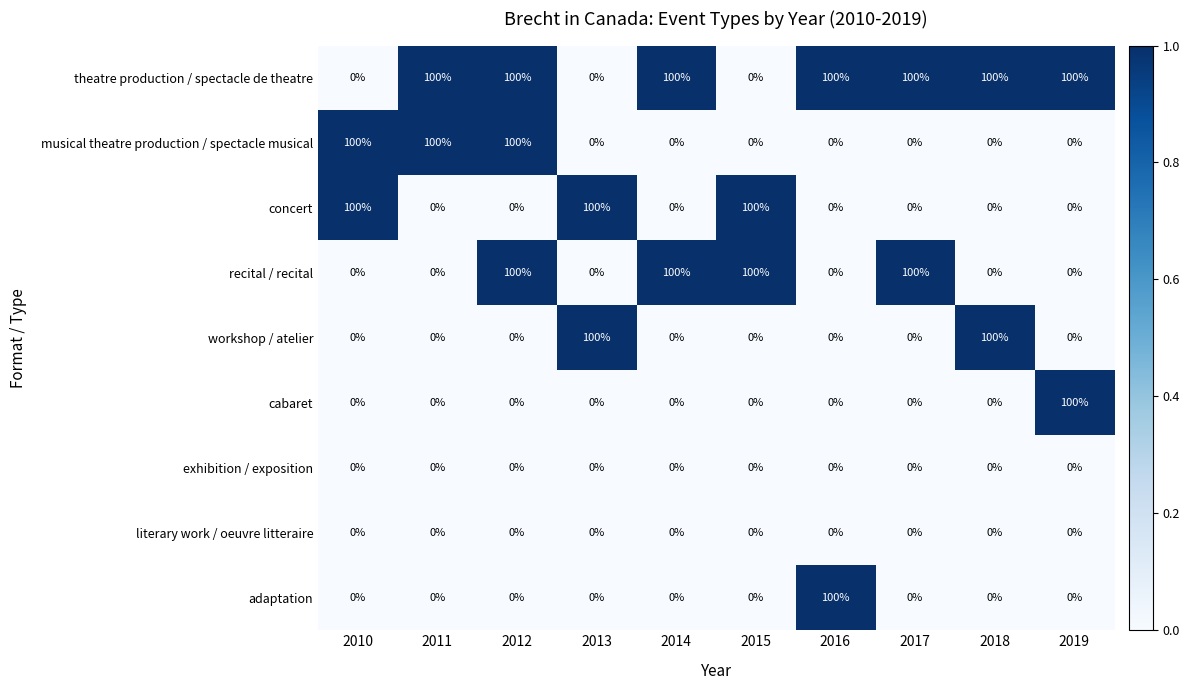

How many recital / recital values are between 0 and 100?

10